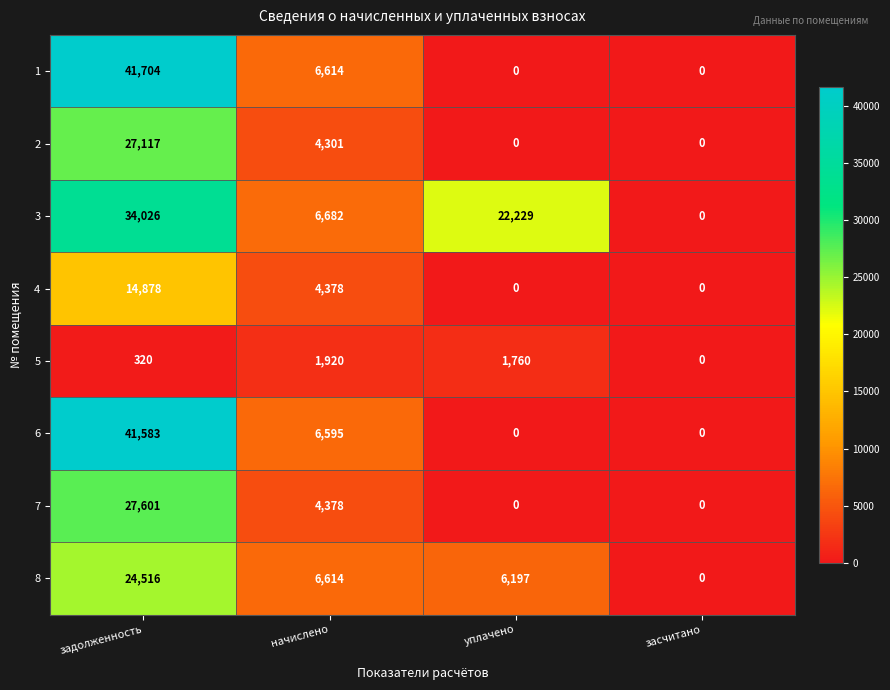

The value of 3 at начислено is 11973. True or false?

False